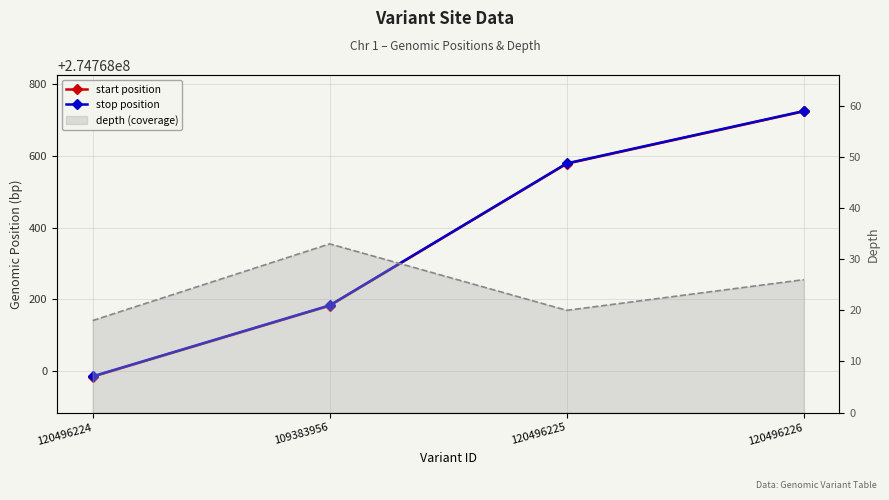

What is the total value across all series at 120496224?

549535987